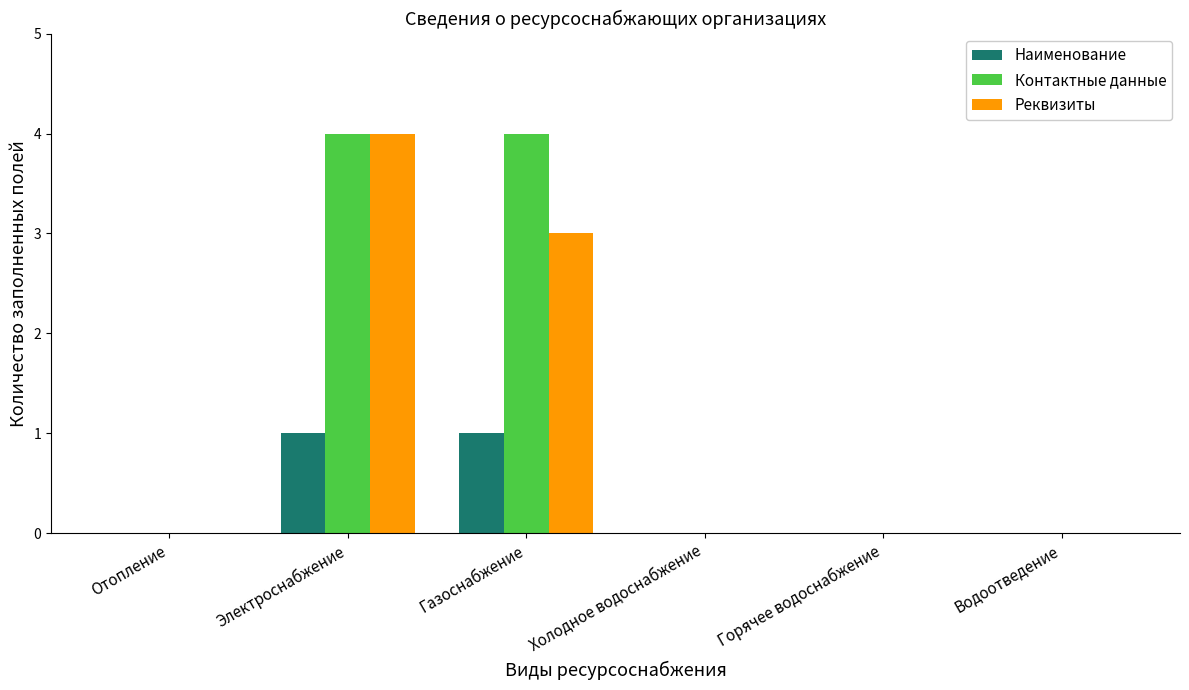

Reading left to right, transcribe all the data shown in this chart.

Наименование: Отопление=0	Электроснабжение=1	Газоснабжение=1	Холодное водоснабжение=0	Горячее водоснабжение=0	Водоотведение=0
Контактные данные: Отопление=0	Электроснабжение=4	Газоснабжение=4	Холодное водоснабжение=0	Горячее водоснабжение=0	Водоотведение=0
Реквизиты: Отопление=0	Электроснабжение=4	Газоснабжение=3	Холодное водоснабжение=0	Горячее водоснабжение=0	Водоотведение=0